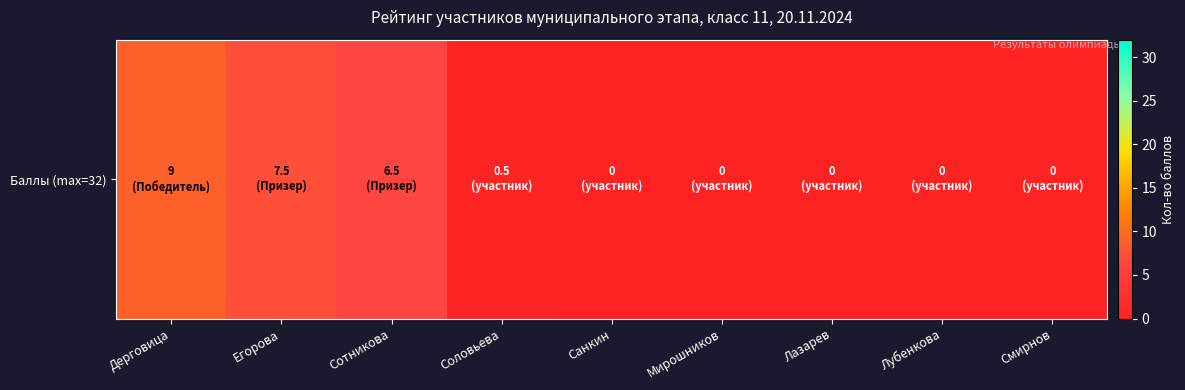

At which label is the value closest to 4?

Сотникова